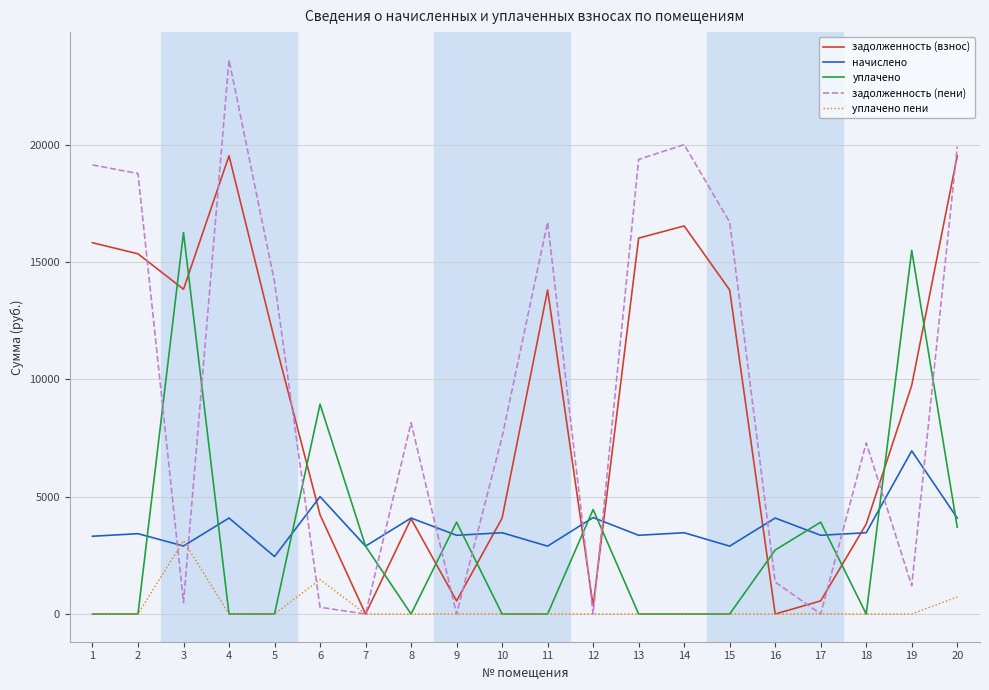

At which label is уплачено пени closest to 1563?

6